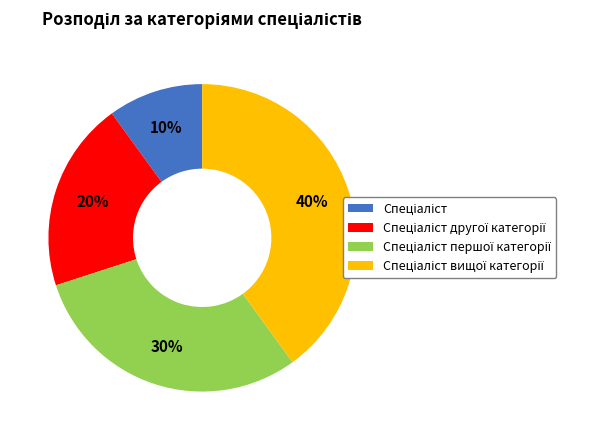

Is there any slice that represents more than half of the pie?

No